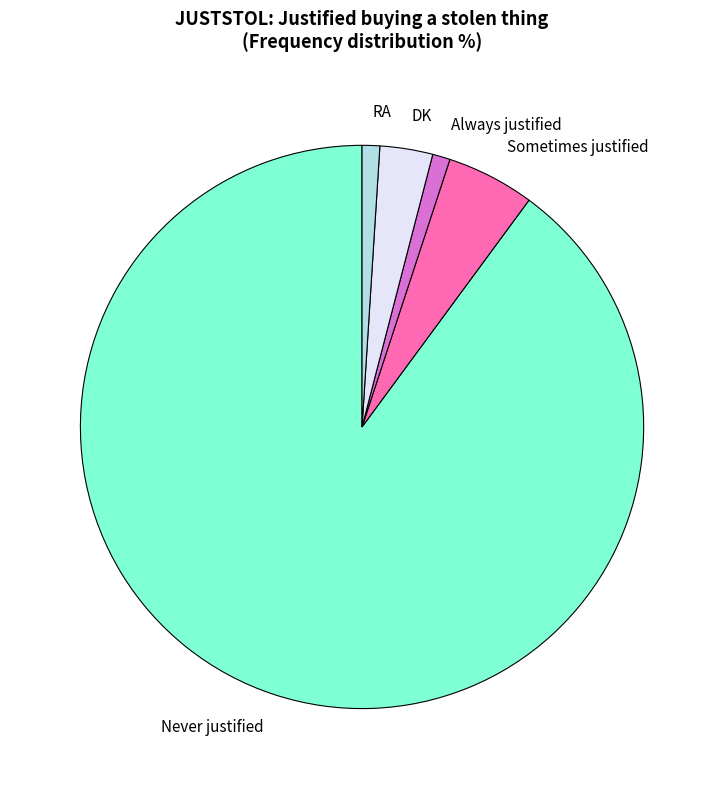

Which has a higher value, DK or Sometimes justified?

Sometimes justified